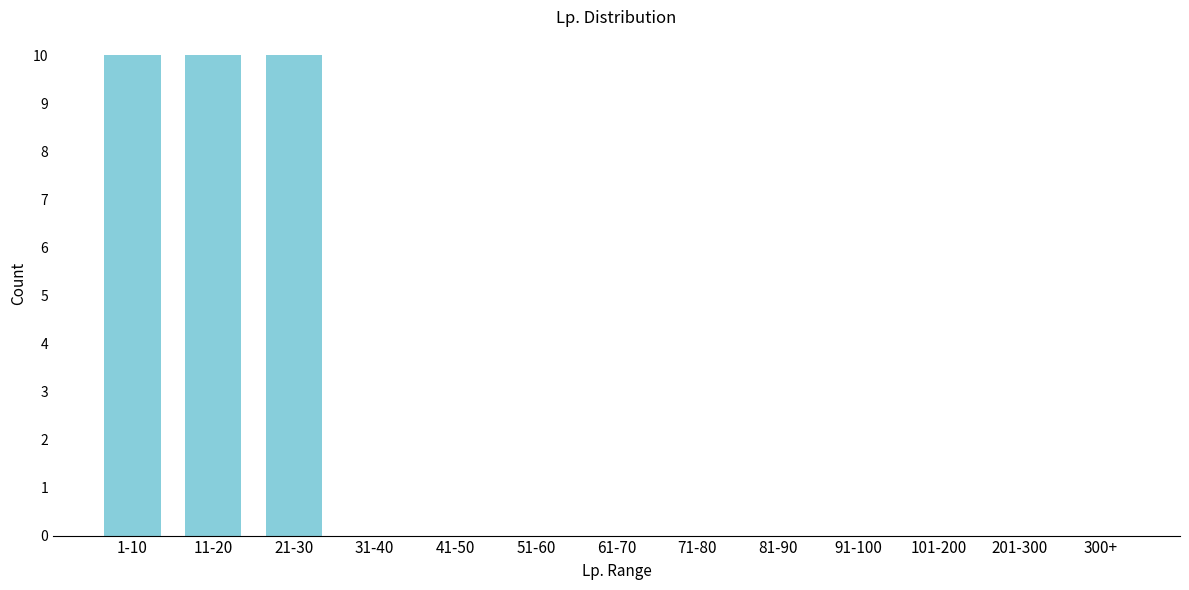

Reading right to left, transcribe all the data shown in this chart.

300+=0	201-300=0	101-200=0	91-100=0	81-90=0	71-80=0	61-70=0	51-60=0	41-50=0	31-40=0	21-30=10	11-20=10	1-10=10